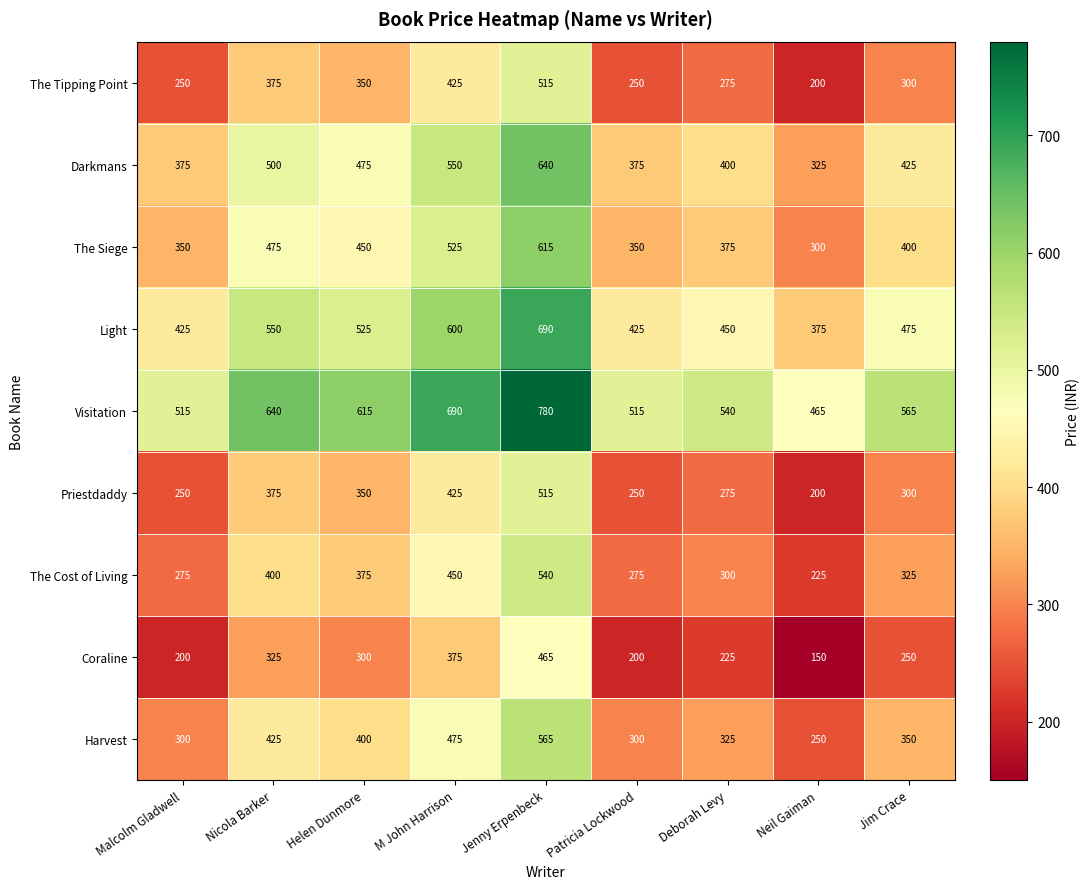

What is the difference between the highest and lowest values at Jim Crace?

315